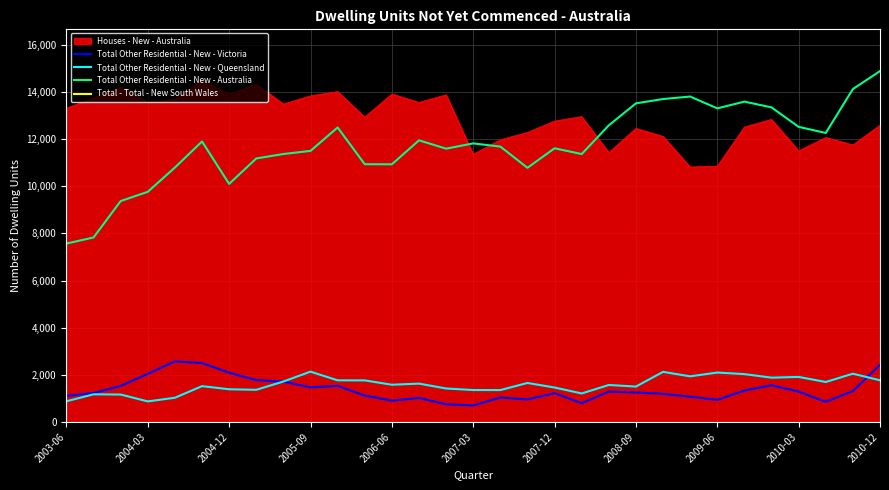

True or false: Total Other Residential - New - Australia and Total Other Residential - New - Queensland cross at least once.

False